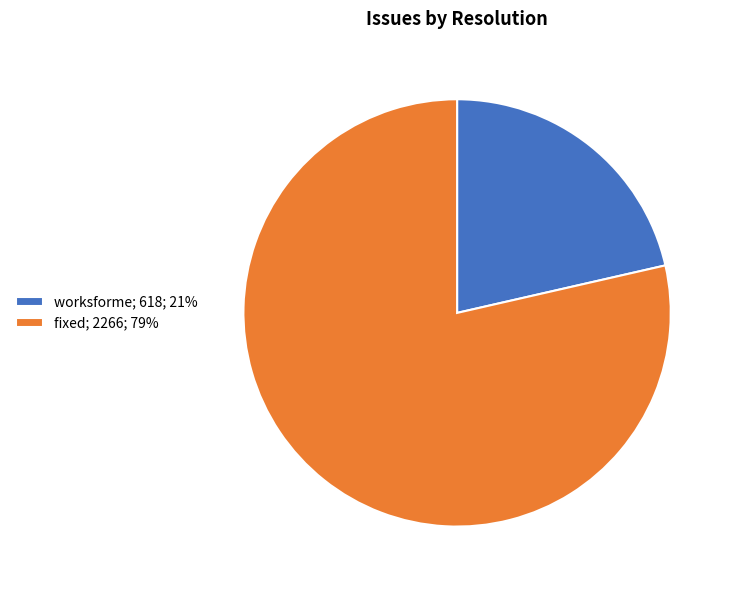

Is it true that fixed; 2266; 79% is 64% of the pie?

False